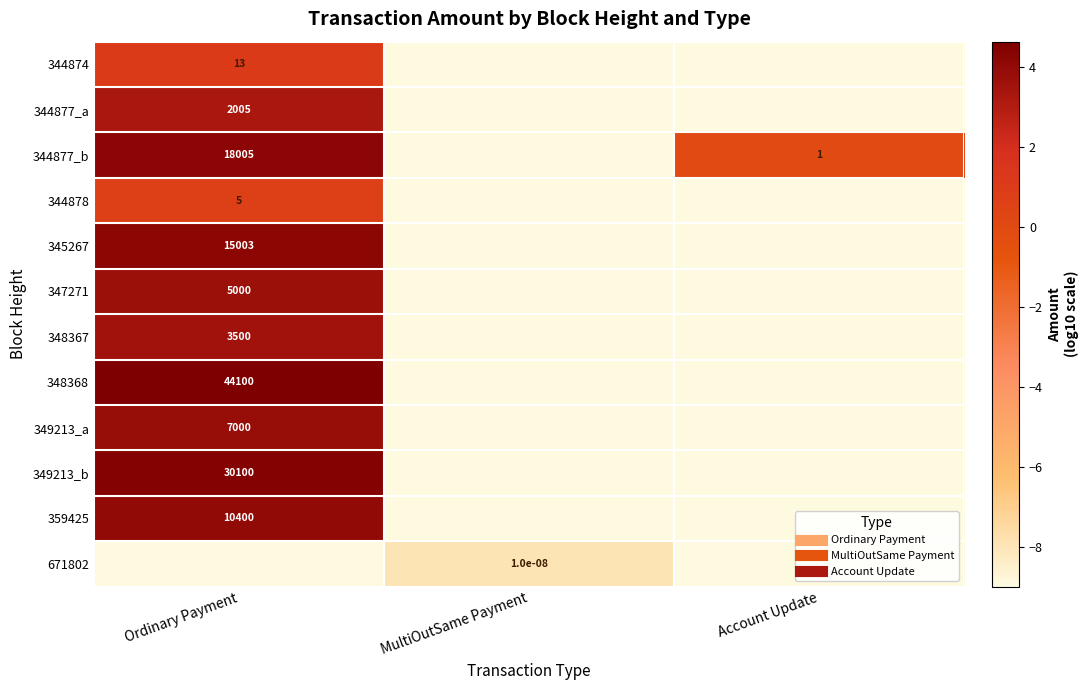

At how many categories does at least one series exceed -4?

2